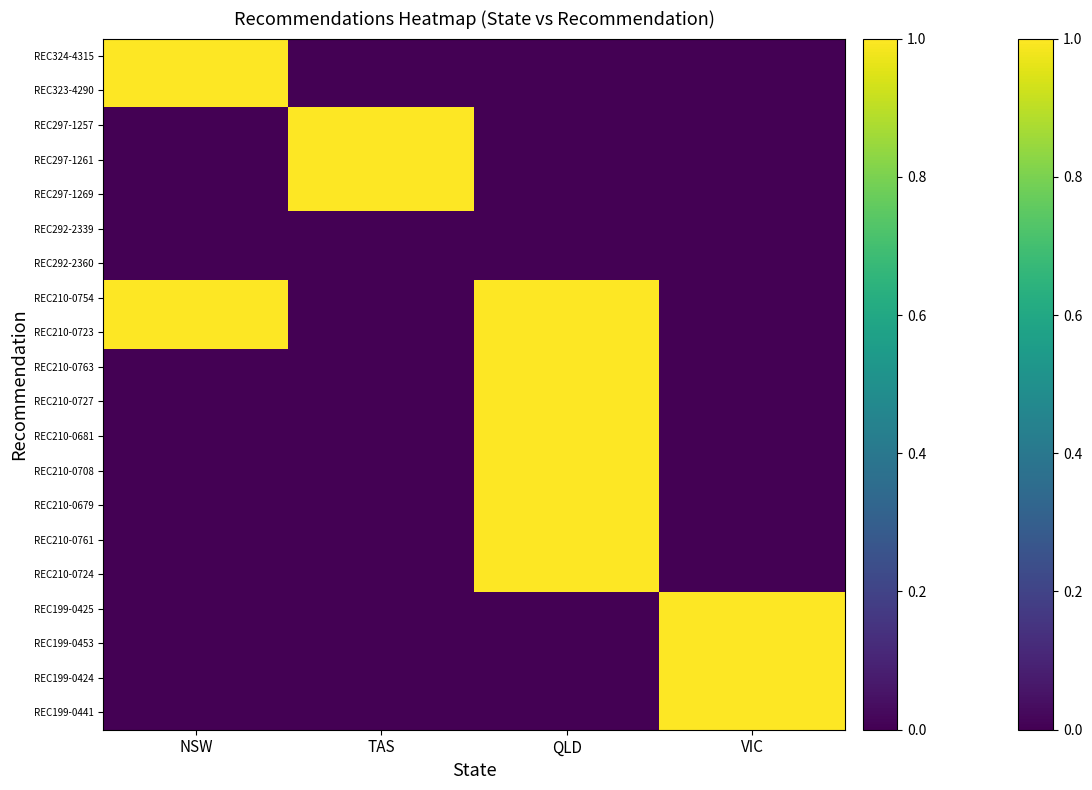

Which has a higher value, TAS or NSW?

NSW